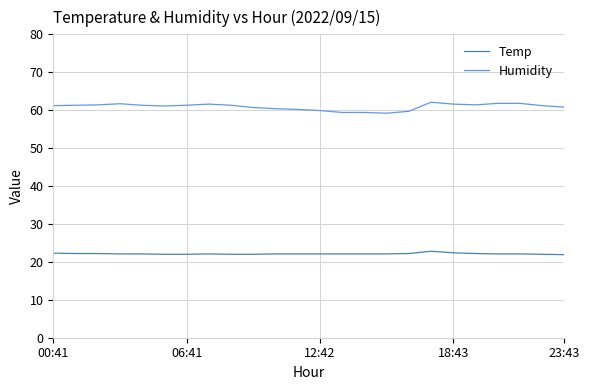

Which series has the largest total across all categories?

Humidity